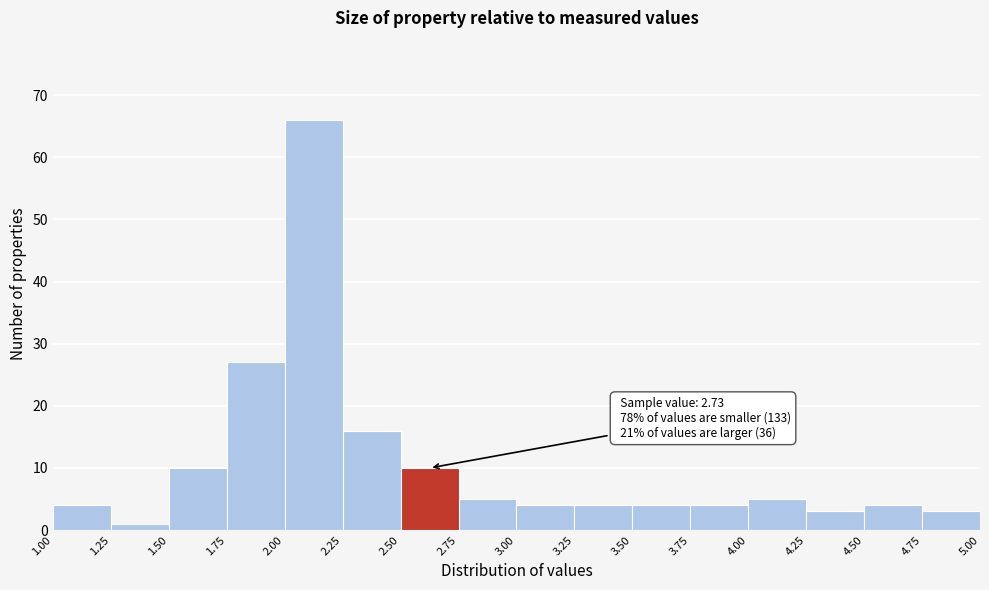

Over which range of the x-axis is the bar tallest?

2.00 to 2.25